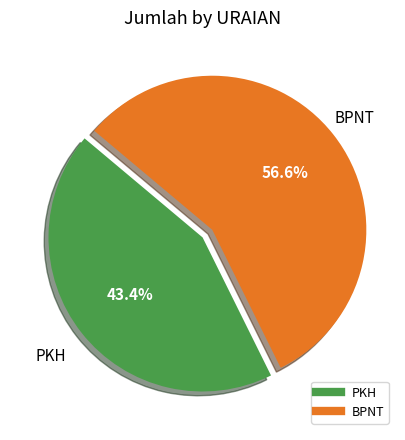

Is there any slice that represents more than half of the pie?

Yes